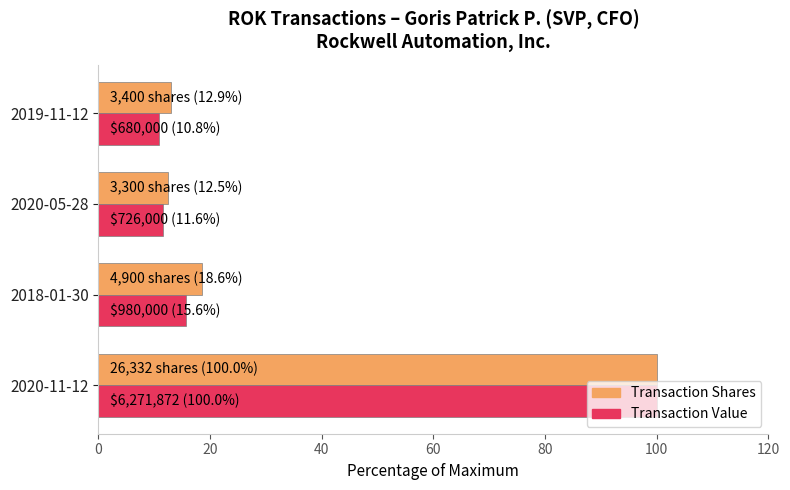

What is the minimum value shown in the chart?

10.8